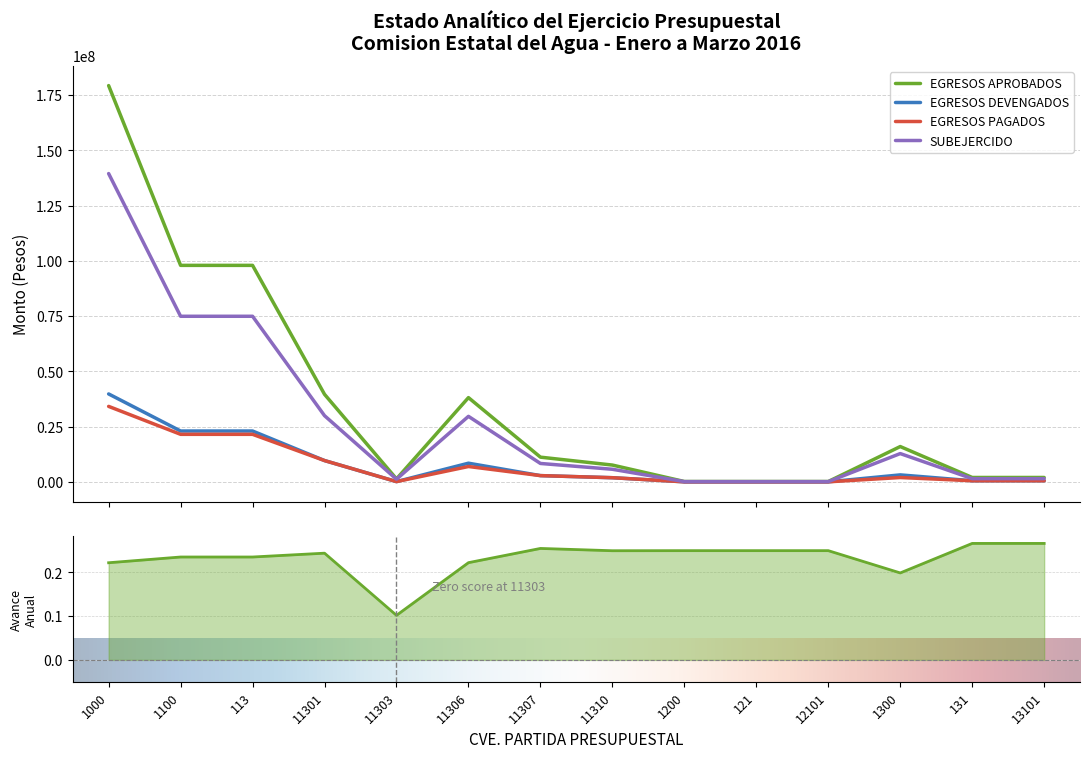

Reading left to right, list all the values displayed in this chart.

EGRESOS APROBADOS: 179247574.3	97941814.1	97941814.1	39620519.0	1367647.0	38126322.5	11202402.3	7624923.3	184680.0	184680.0	184680.0	15997881.7	2012882.5	2012882.5
EGRESOS DEVENGADOS: 39789882.0	23025213.8	23025213.8	9661107.6	139232.1	8470181.8	2852815.3	1901877.0	46097.5	46097.5	46097.5	3178730.4	535705.2	535705.2
EGRESOS PAGADOS: 34160633.0	21524920.6	21524920.6	9661107.6	139232.1	6969888.6	2852815.3	1901877.0	46097.5	46097.5	46097.5	1987548.6	535705.2	535705.2
SUBEJERCIDO: 139457692.3	74916600.2	74916600.2	29959411.5	1228414.9	29656140.7	8349587.0	5723046.3	138582.5	138582.5	138582.5	12819151.4	1477177.3	1477177.3